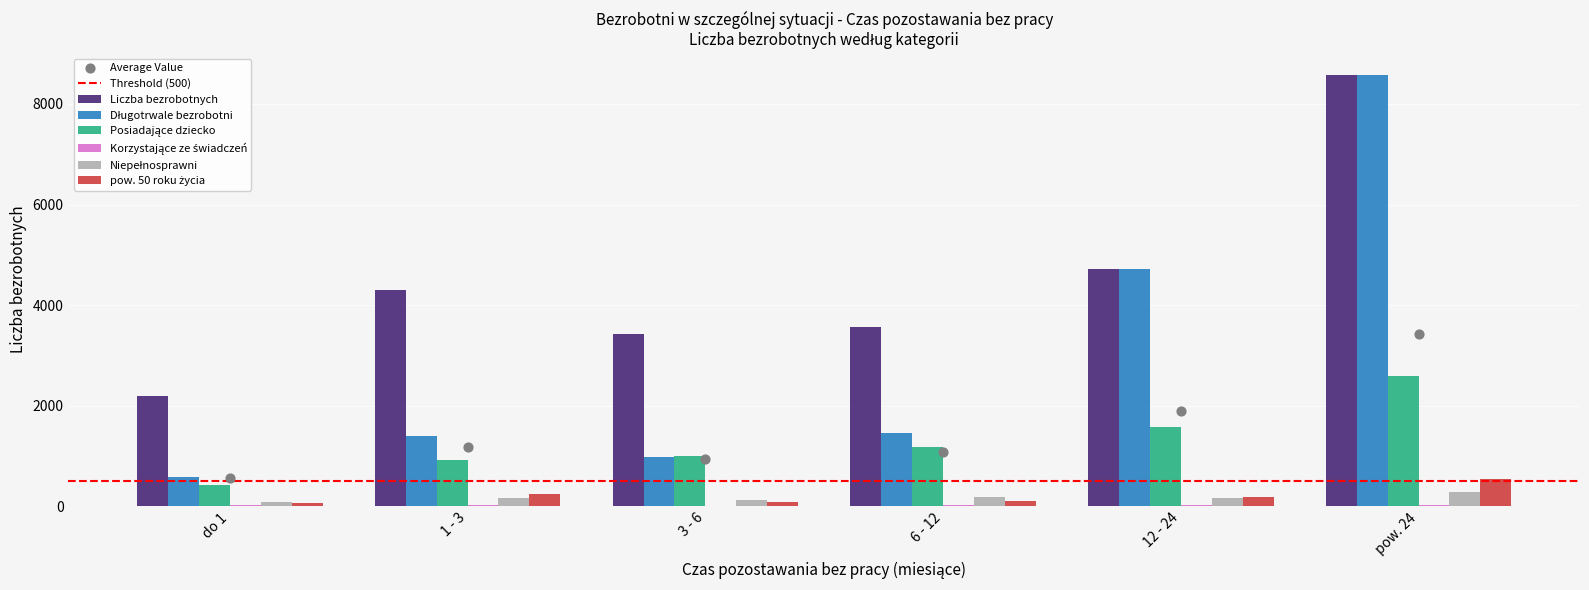

Which series has the largest Y range (max minus min)?

Długotrwale bezrobotni